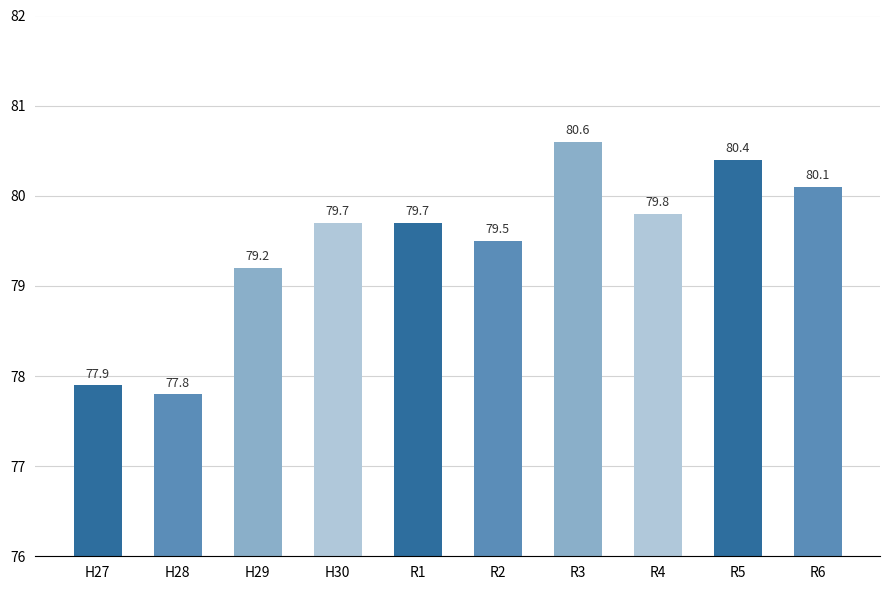

What is the change in value from H29 to R6?

+0.9